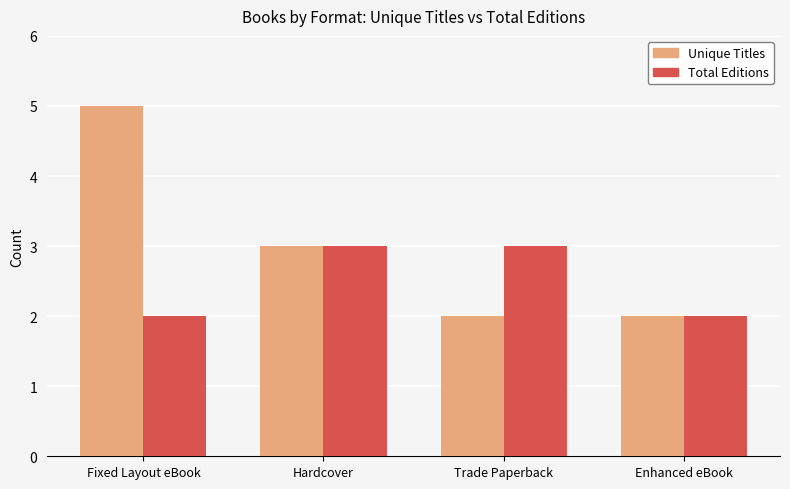

What is the label of the 2nd bar from the right?

Trade Paperback